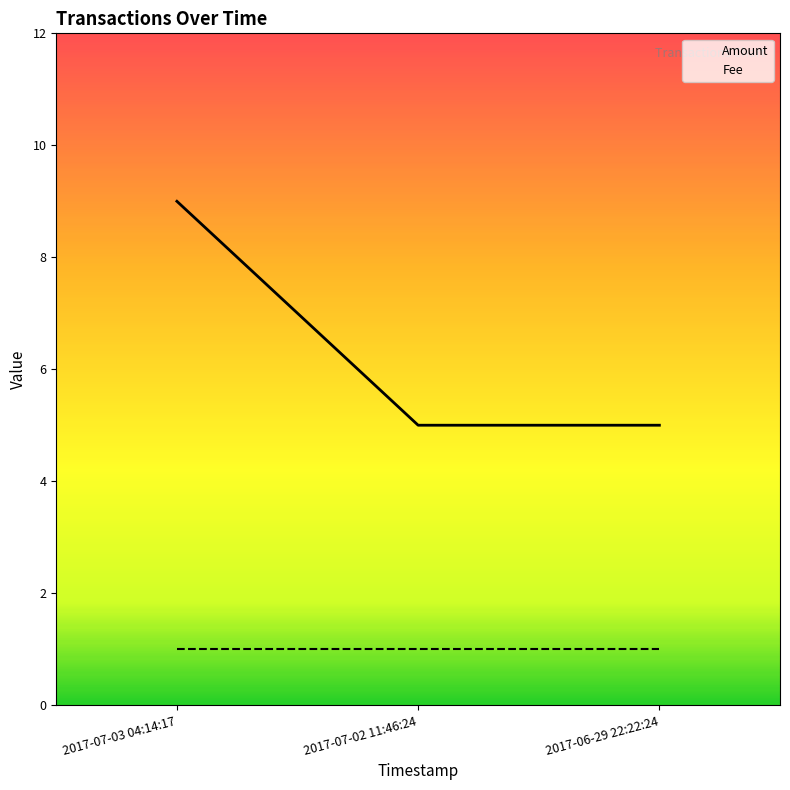

What value does the Fee series have at 2017-06-29 22:22:24?

1